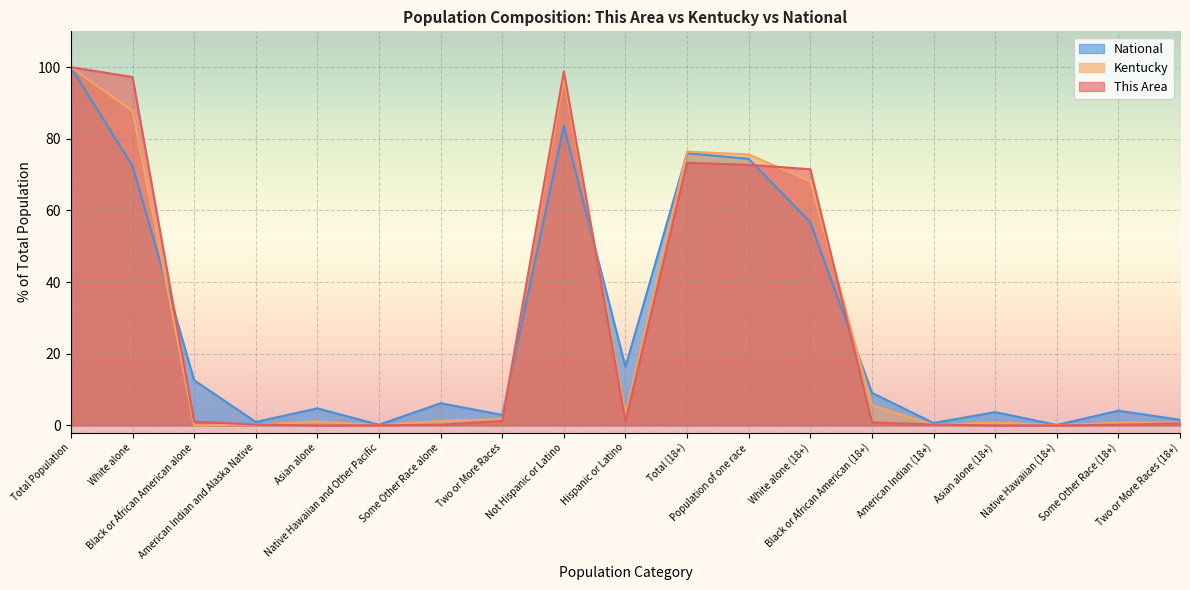

Is the value of Kentucky at Total Population greater than the value of This Area at White alone?

Yes